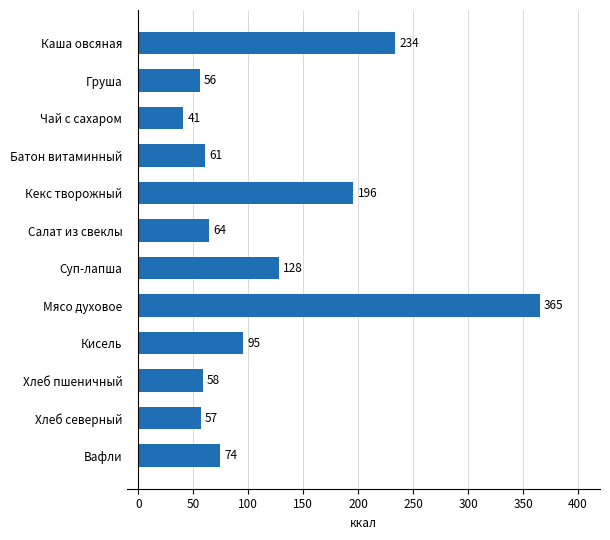

What is the smallest value displayed?

41.0